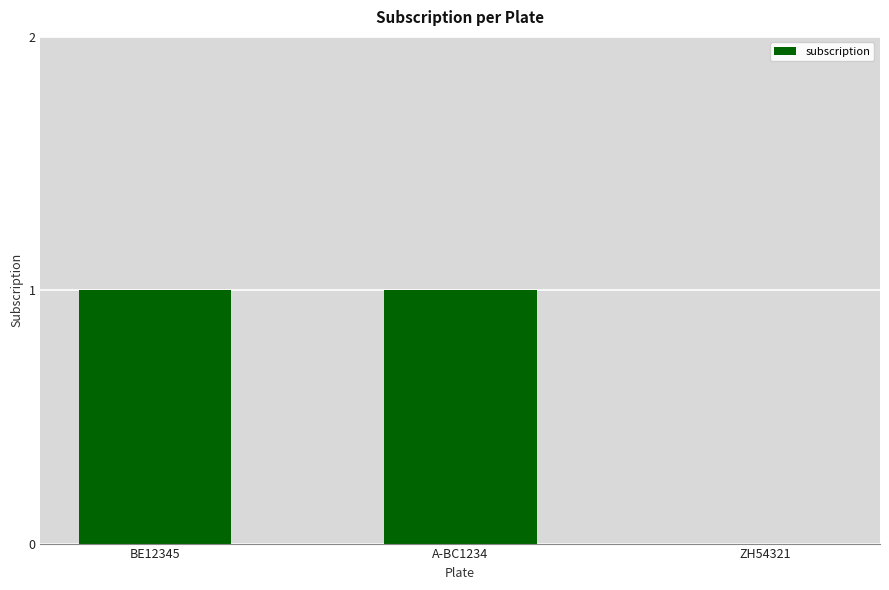

Which has a higher value, ZH54321 or BE12345?

BE12345